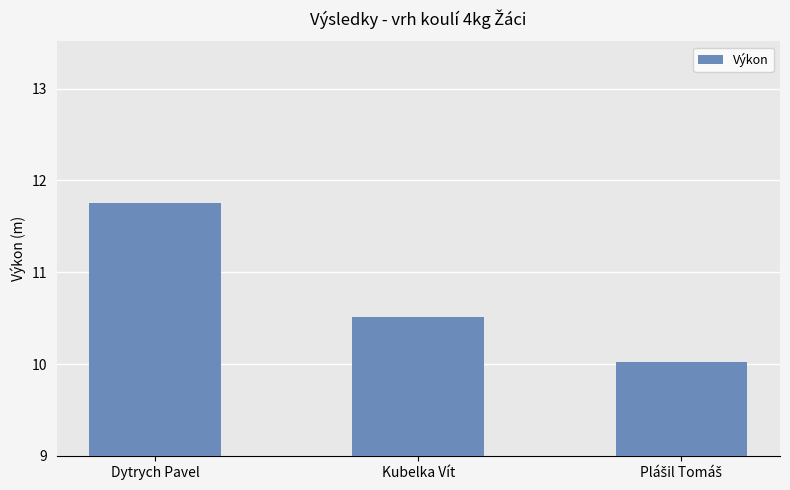

What is the value of the 3rd bar from the left?

10.0